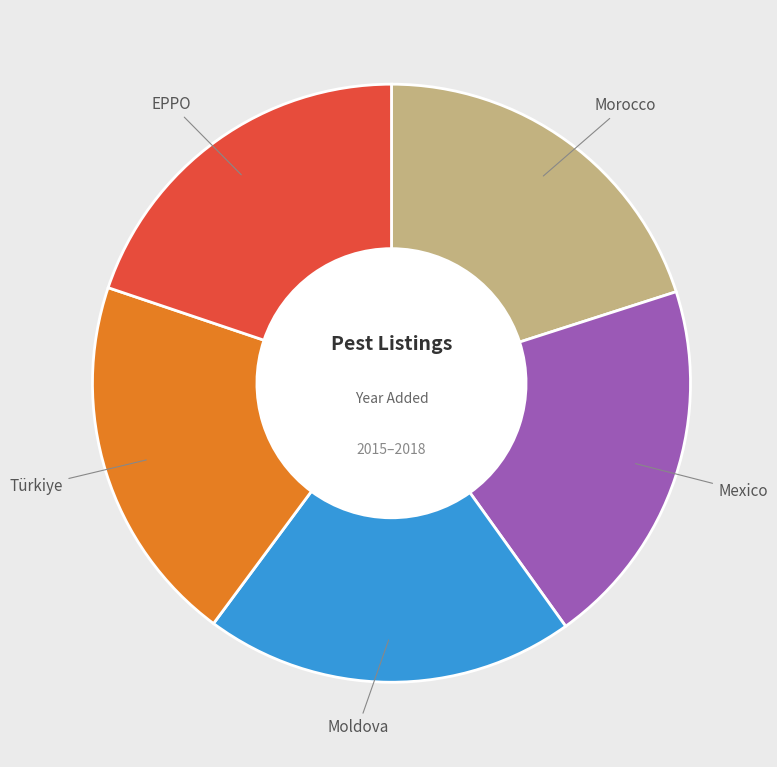

The Türkiye slice represents 15% of the pie. True or false?

False